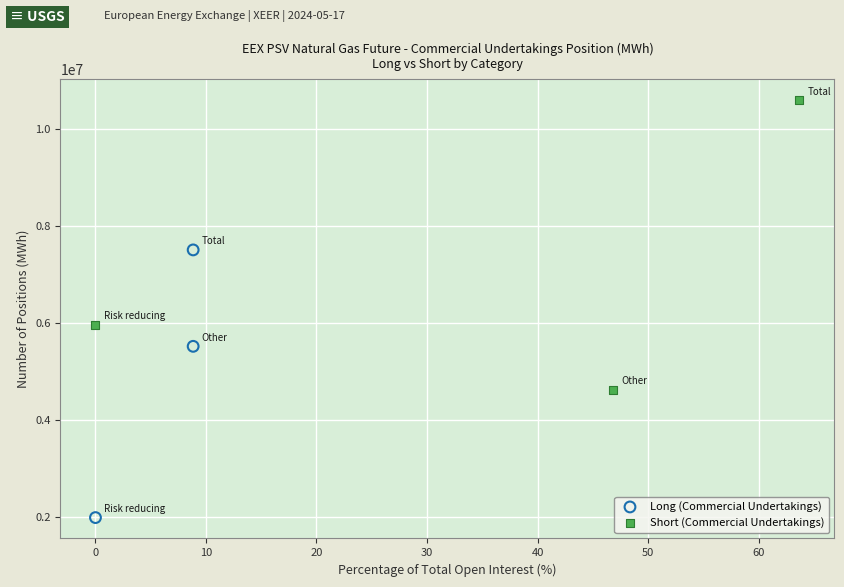

What are all the series names shown in the legend?

Long (Commercial Undertakings), Short (Commercial Undertakings)